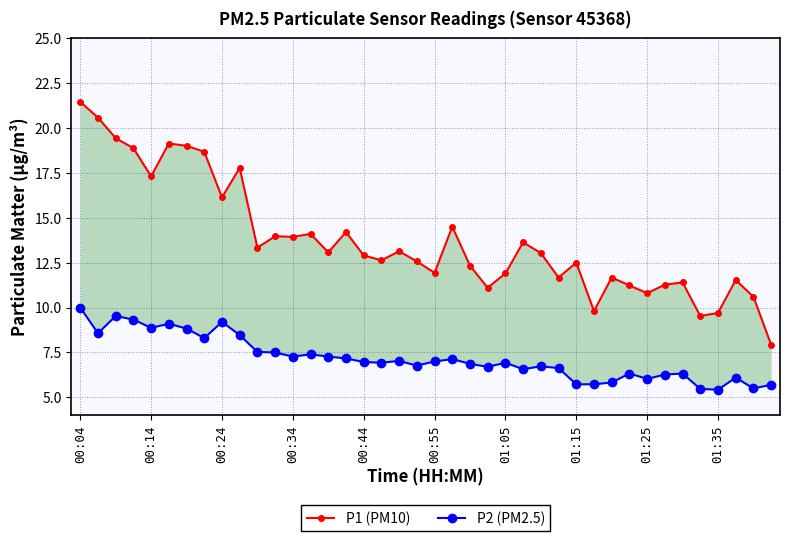

Is the value of P1 (PM10) at 00:24 greater than the value of P2 (PM2.5) at 00:55?

Yes